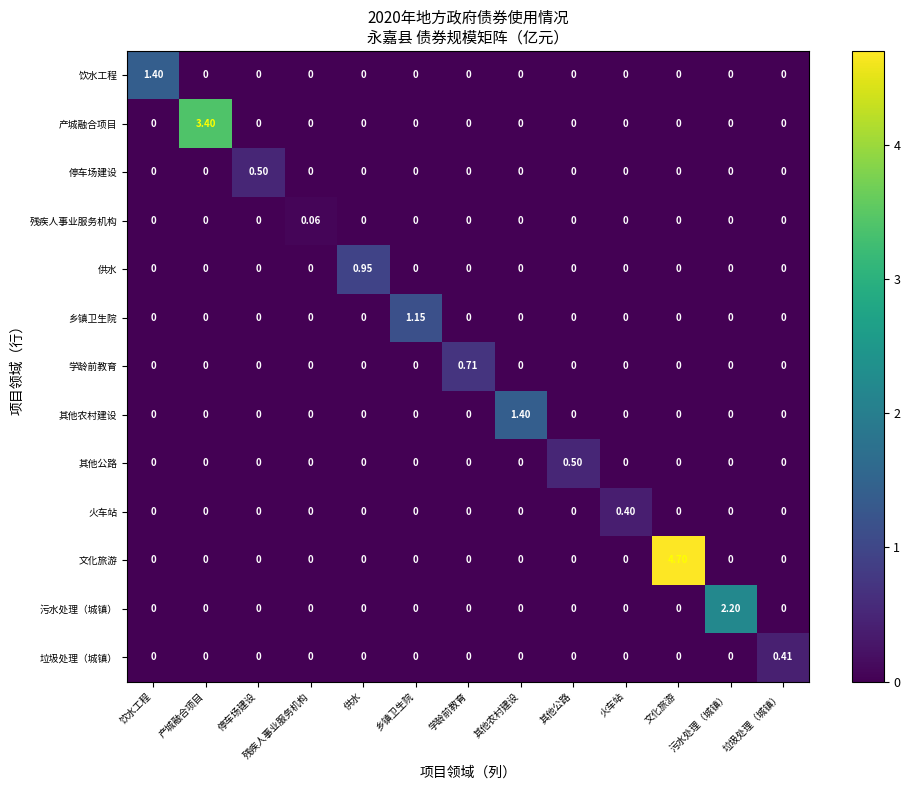

At which category is the sum across all series the highest?

文化旅游